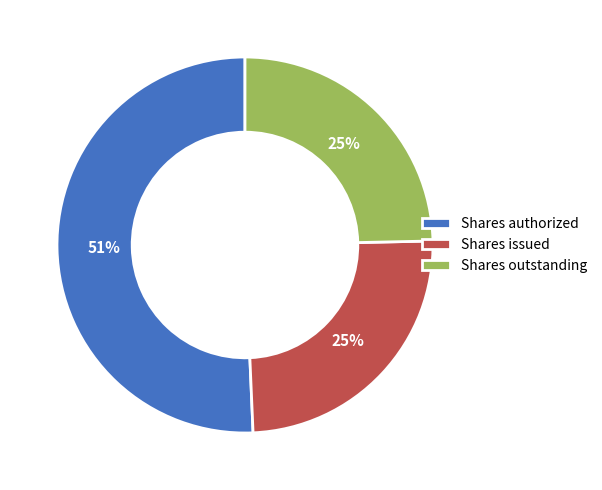

Is the sum of Shares authorized and Shares outstanding greater than half?

Yes